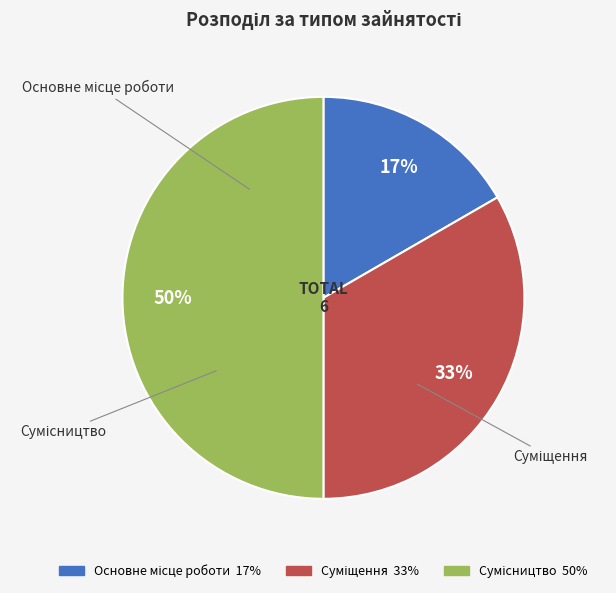

To the nearest percent, what is the average slice percentage?

33%